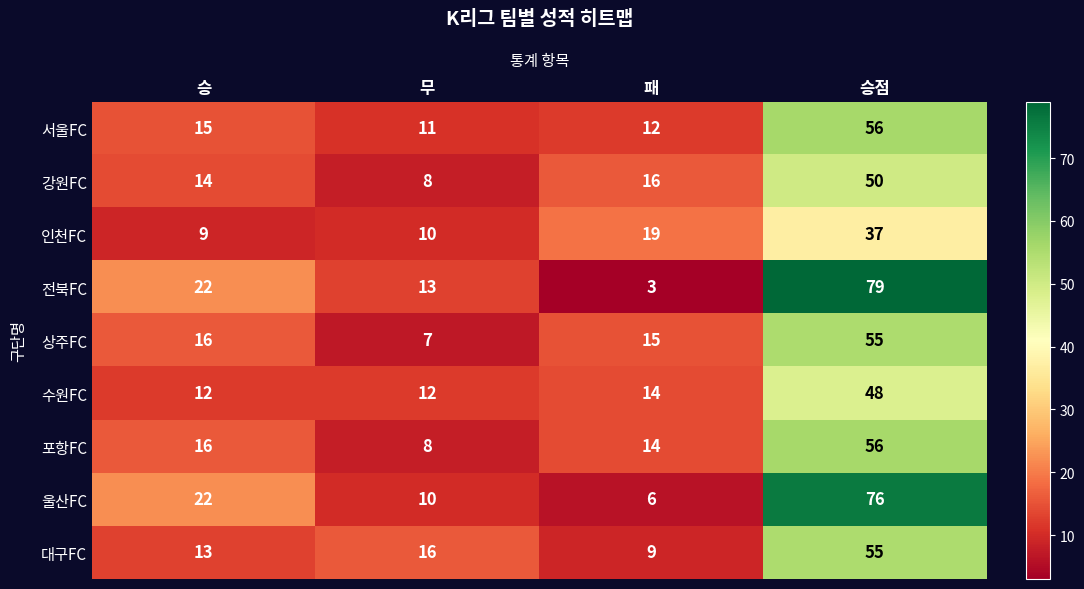

Rank the categories by 강원FC value from lowest to highest.

무, 승, 패, 승점